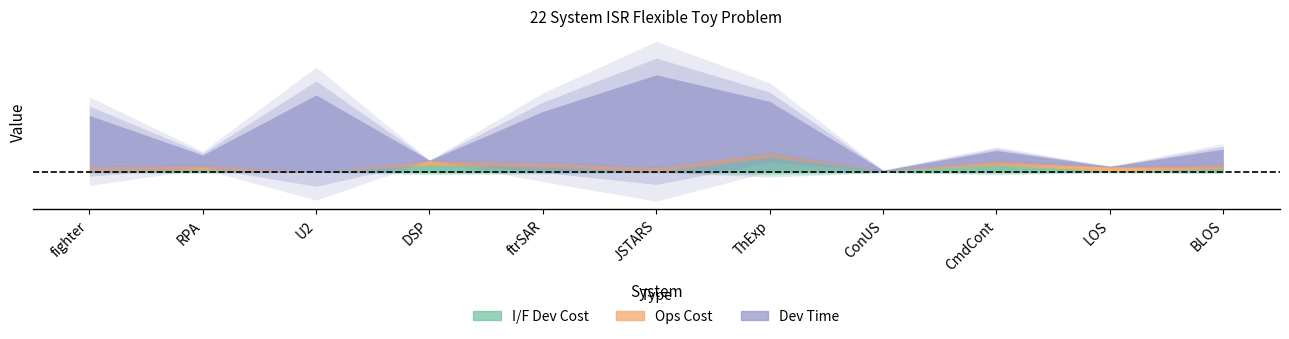

What is the difference between the Dev Time values at LOS and U2?

1.0